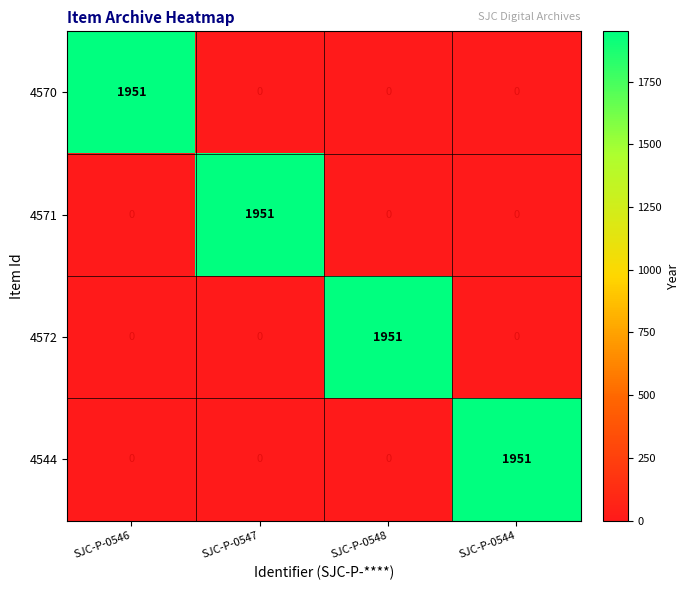

What is the total value across all series at SJC-P-0548?

1951